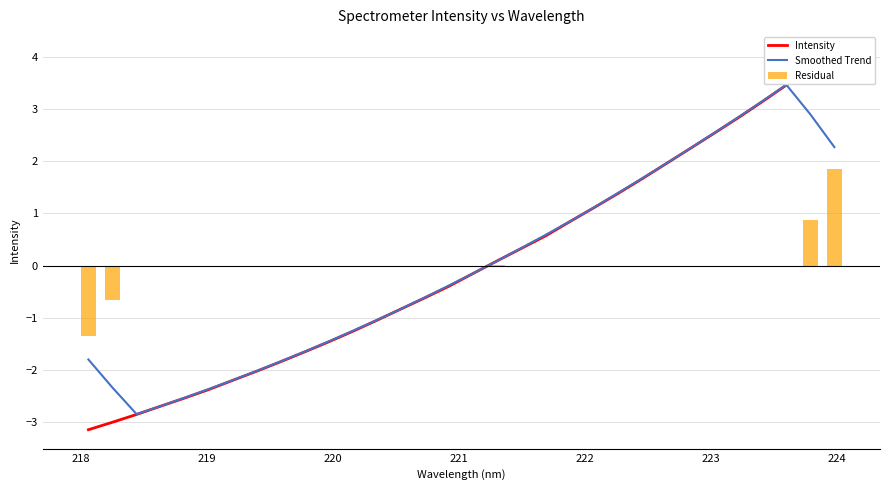

What is the sum of all Residual values?

0.5